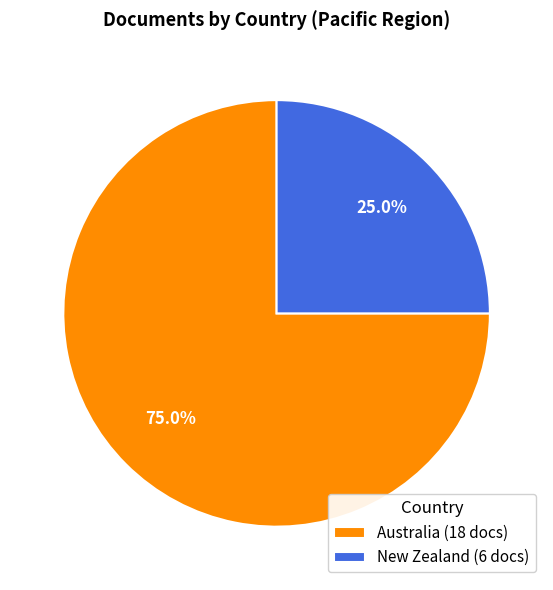

Which slice is the smallest?

New Zealand